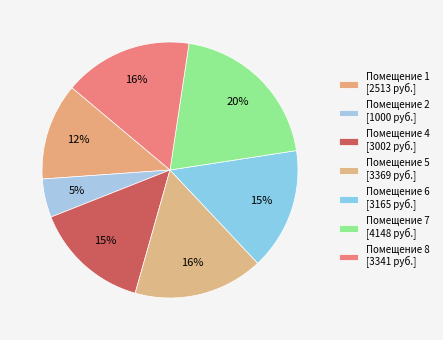

What is the largest slice in the pie chart?

7